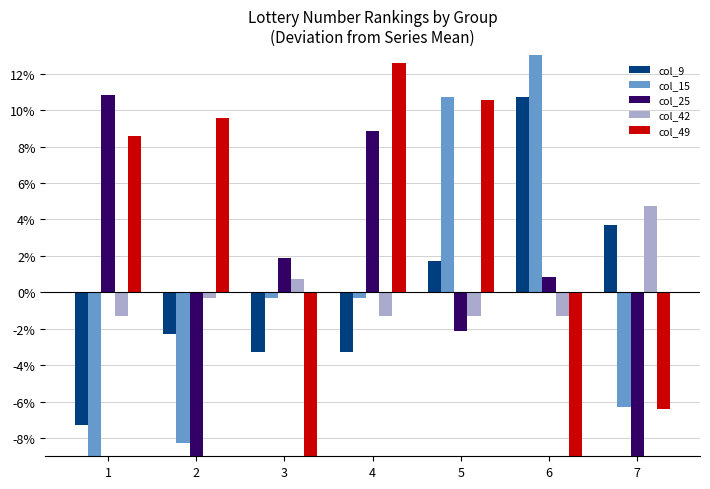

How many values in the col_9 series exceed -2?

3